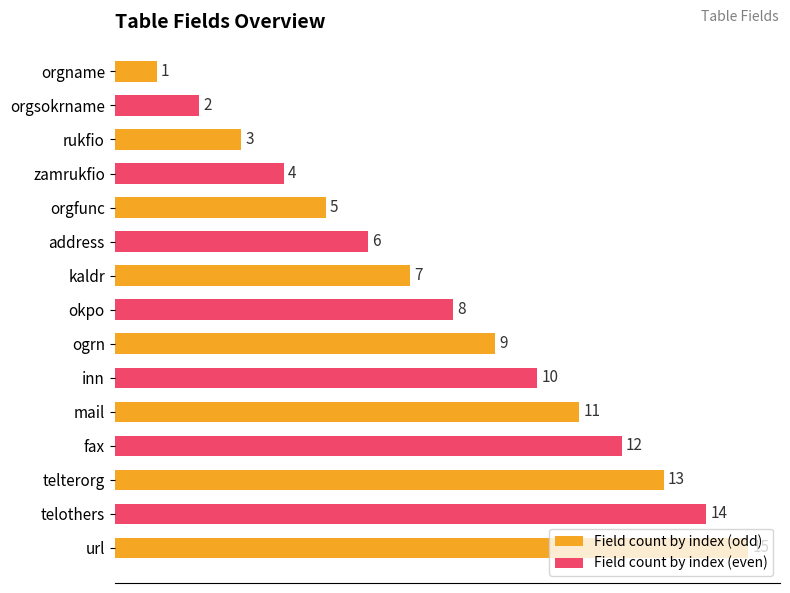

List the labels in order of value, largest first.

url, telothers, telterorg, fax, mail, inn, ogrn, okpo, kaldr, address, orgfunc, zamrukfio, rukfio, orgsokrname, orgname